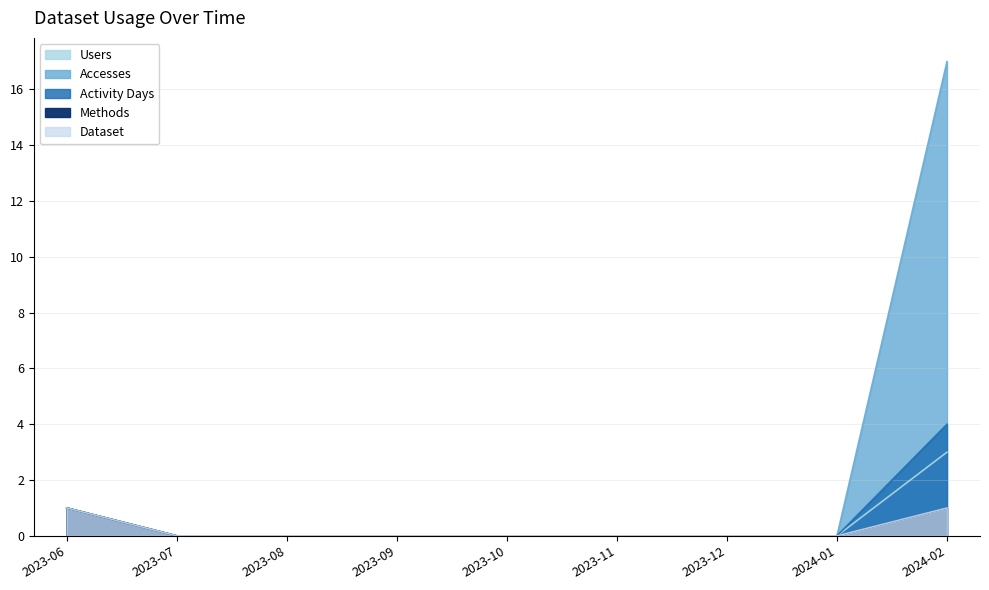

How many lines are shown in the chart?

5